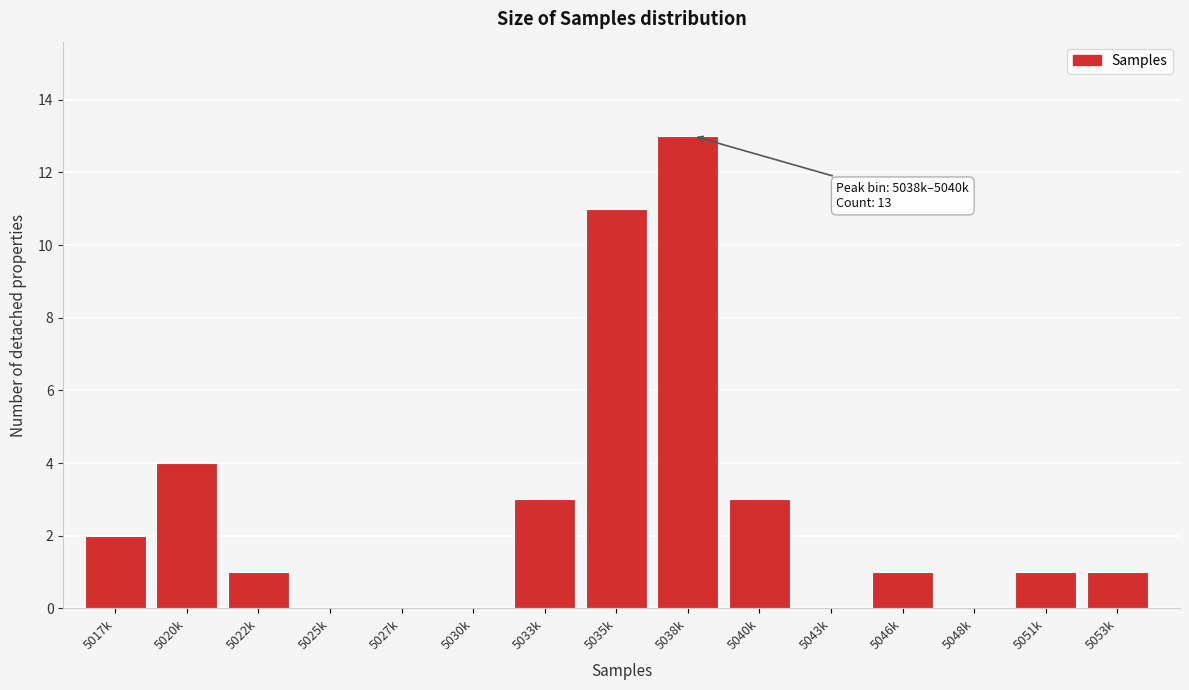

Reading left to right, transcribe all the data shown in this chart.

5017k=2	5020k=4	5022k=1	5025k=0	5027k=0	5030k=0	5033k=3	5035k=11	5038k=13	5040k=3	5043k=0	5046k=1	5048k=0	5051k=1	5053k=1